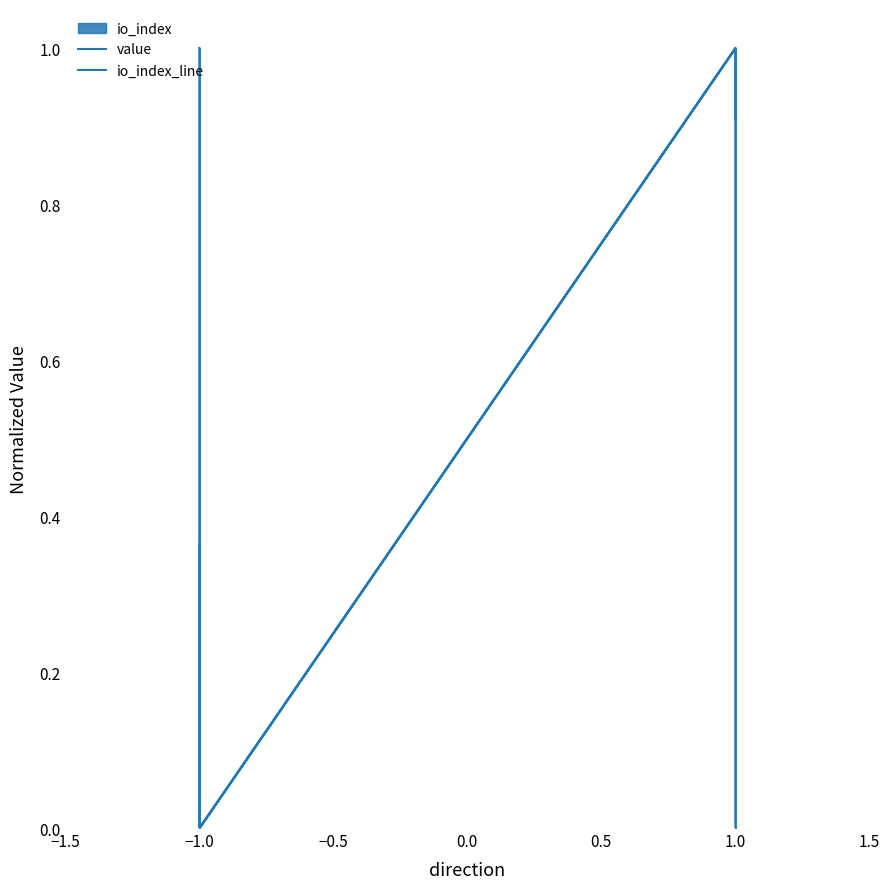

What is the difference between the io_index_line values at −1.5 and 0.0?

0.5